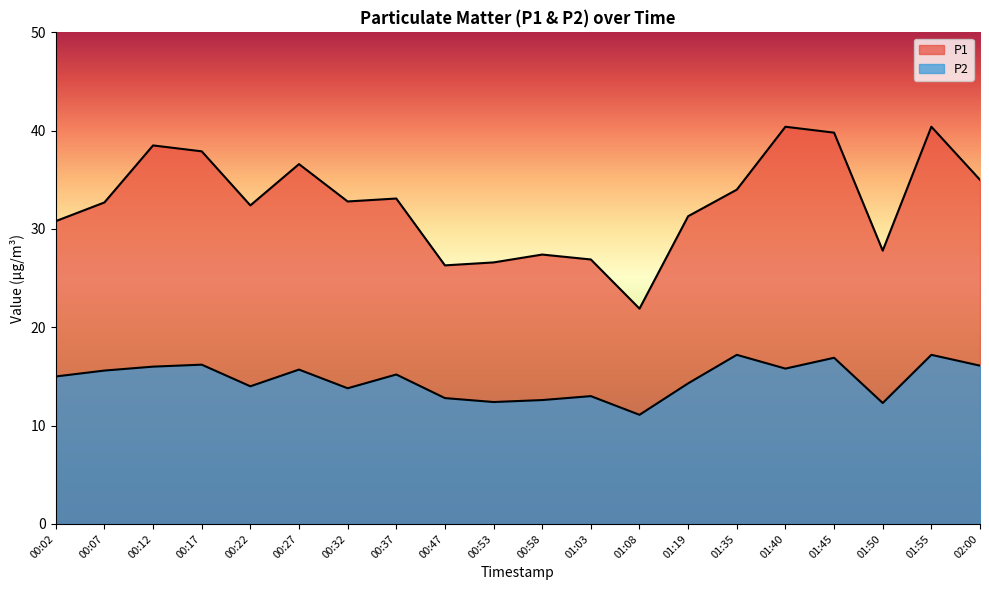

True or false: P1 and P2 cross at least once.

False